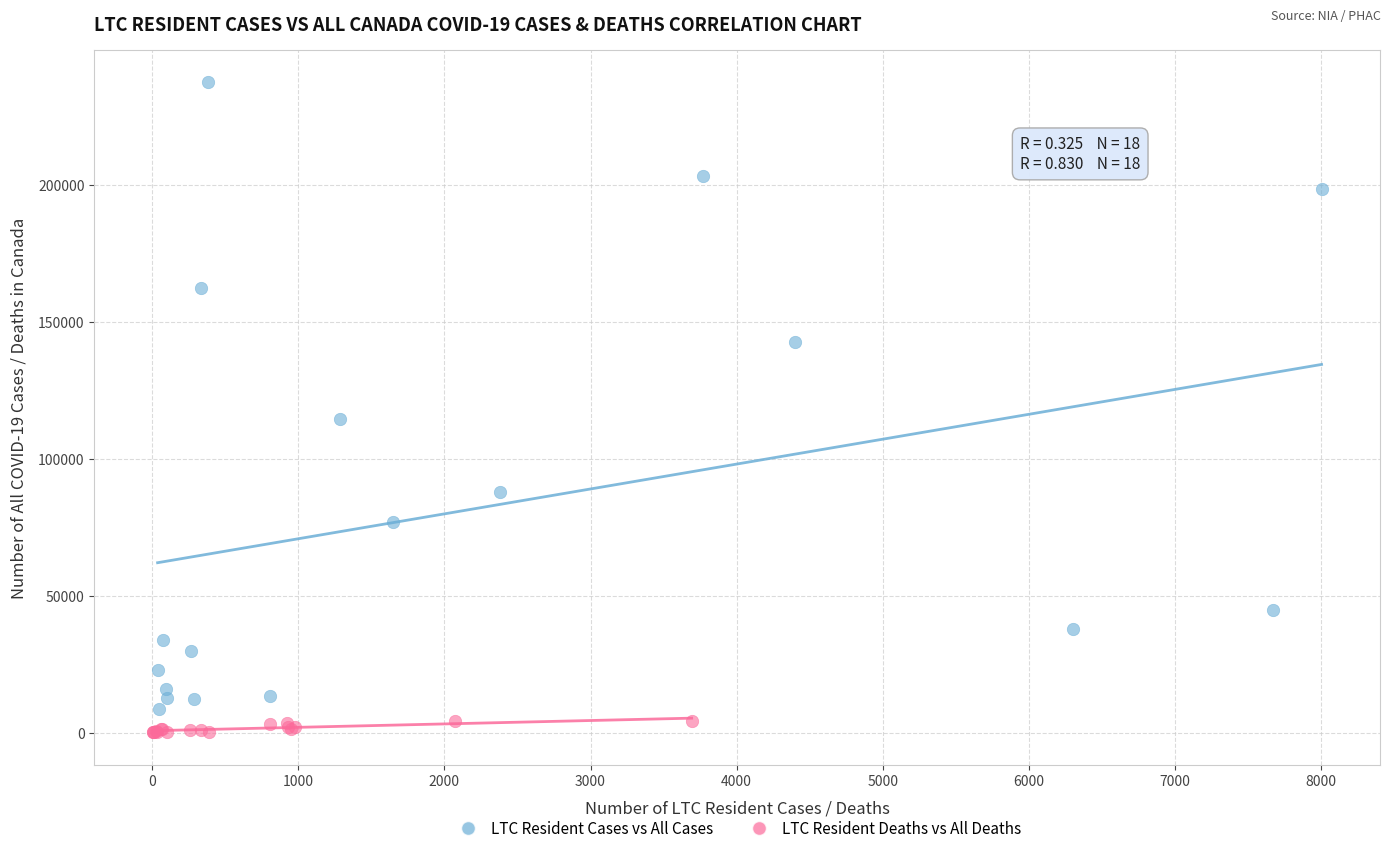

What are all the series names shown in the legend?

LTC Resident Cases vs All Cases, LTC Resident Deaths vs All Deaths